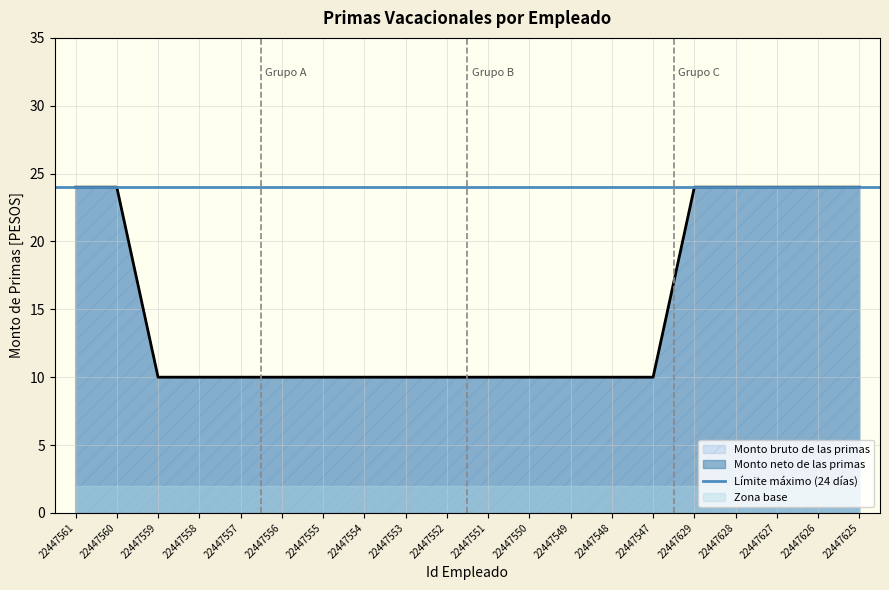

Does the chart display data point markers on the line(s)?

No